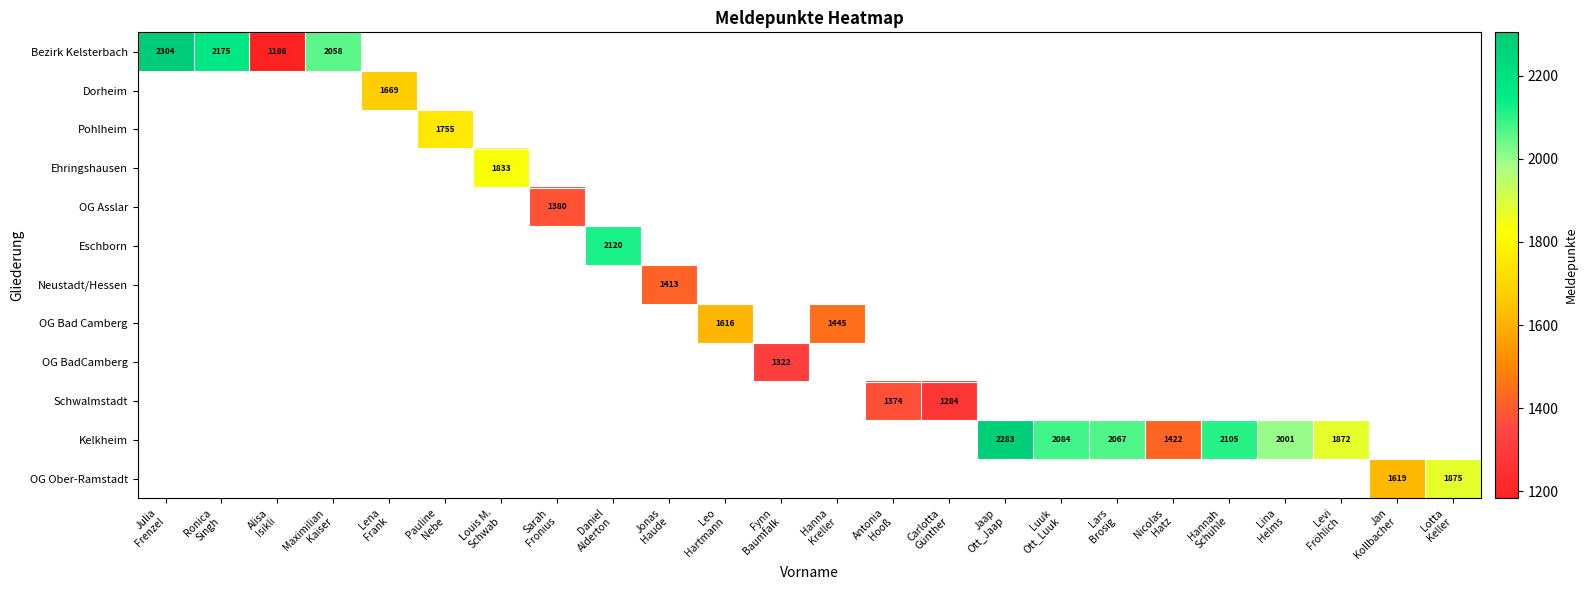

How many series are shown in this chart?

12